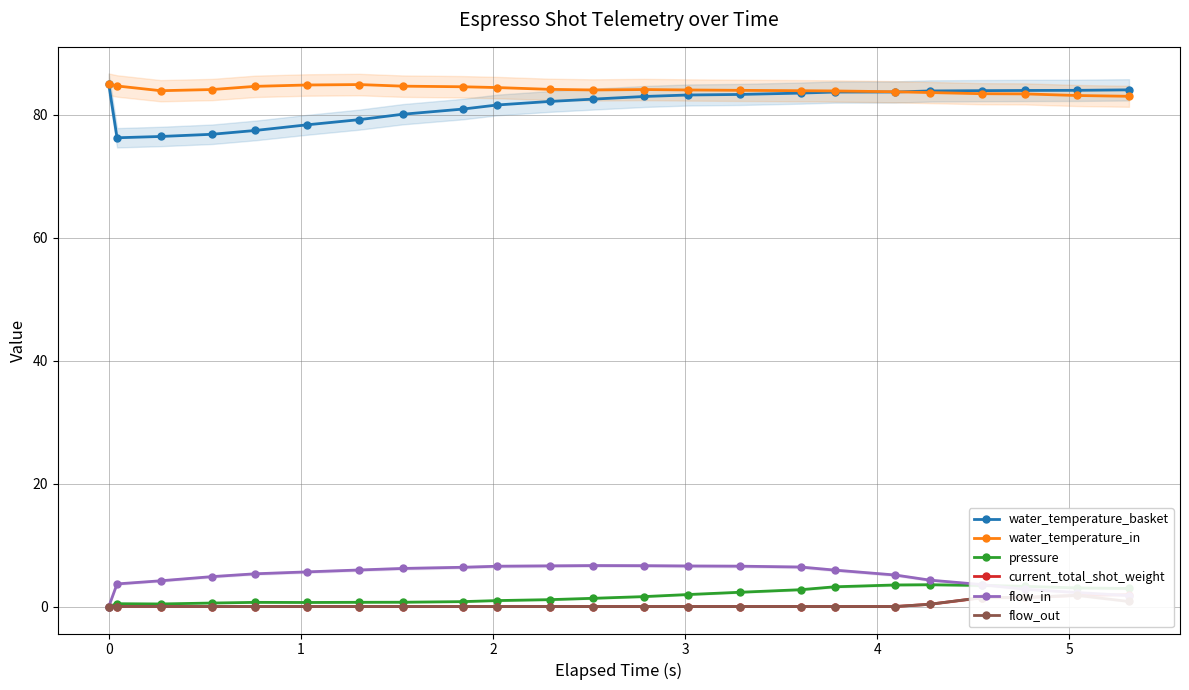

True or false: pressure and flow_in intersect in this chart.

True